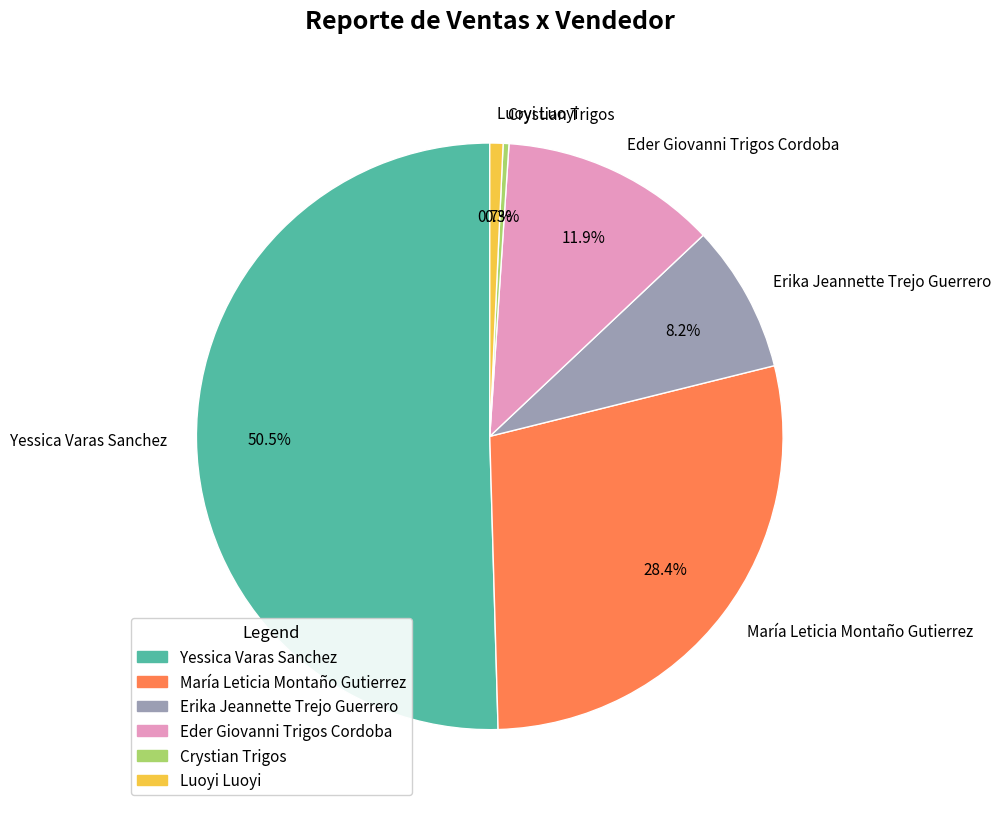

To the nearest percent, what percentage of the pie is María Leticia Montaño Gutierrez?

28%